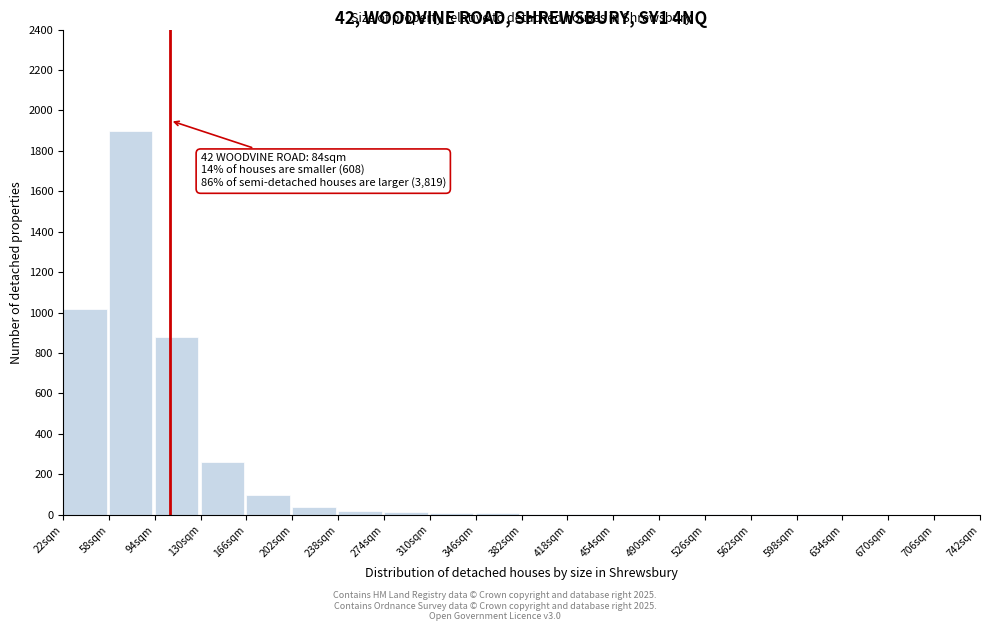

The chart shows a value of 1 at 706sqm. True or false?

True